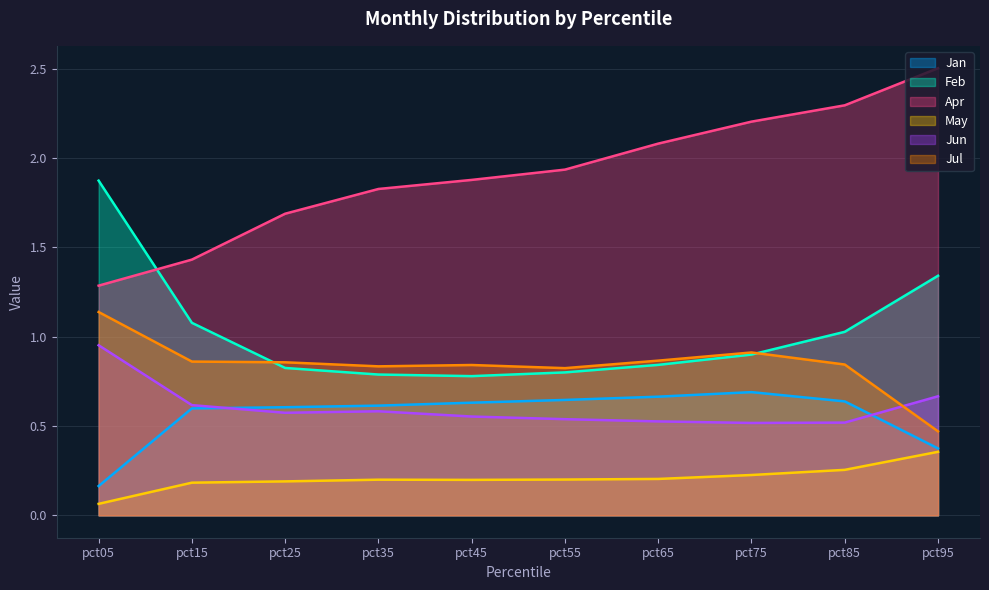

Which label corresponds to the largest value in the chart?

pct95